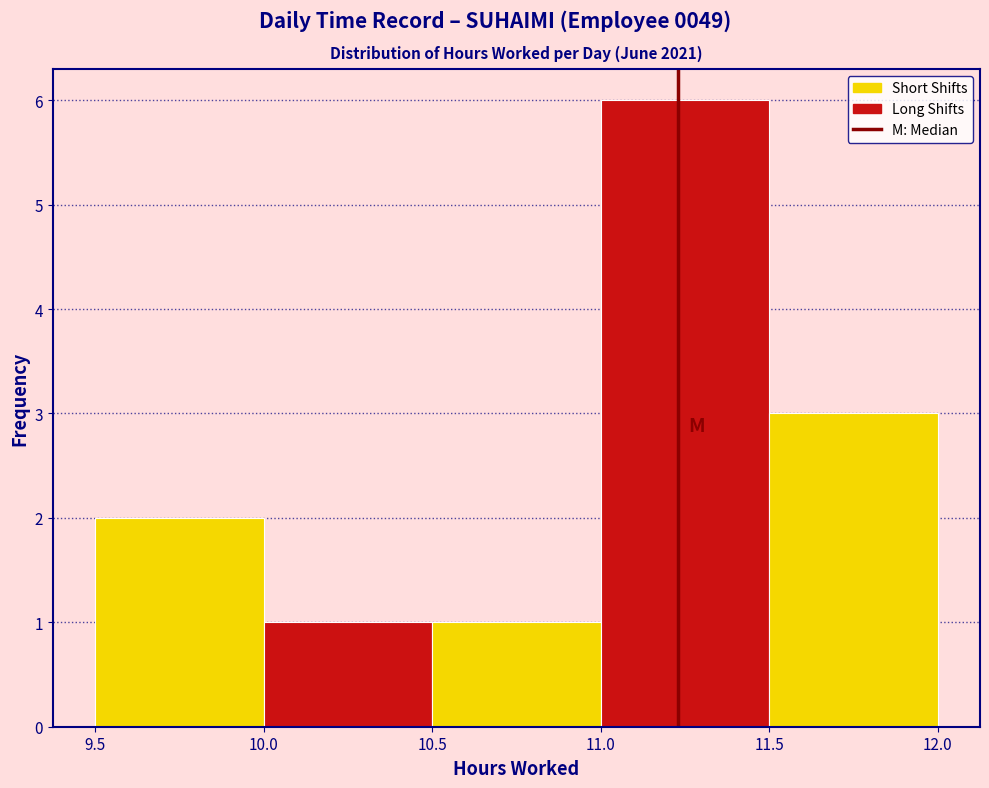

Over which range of the x-axis is the bar tallest?

11.0 to 11.5